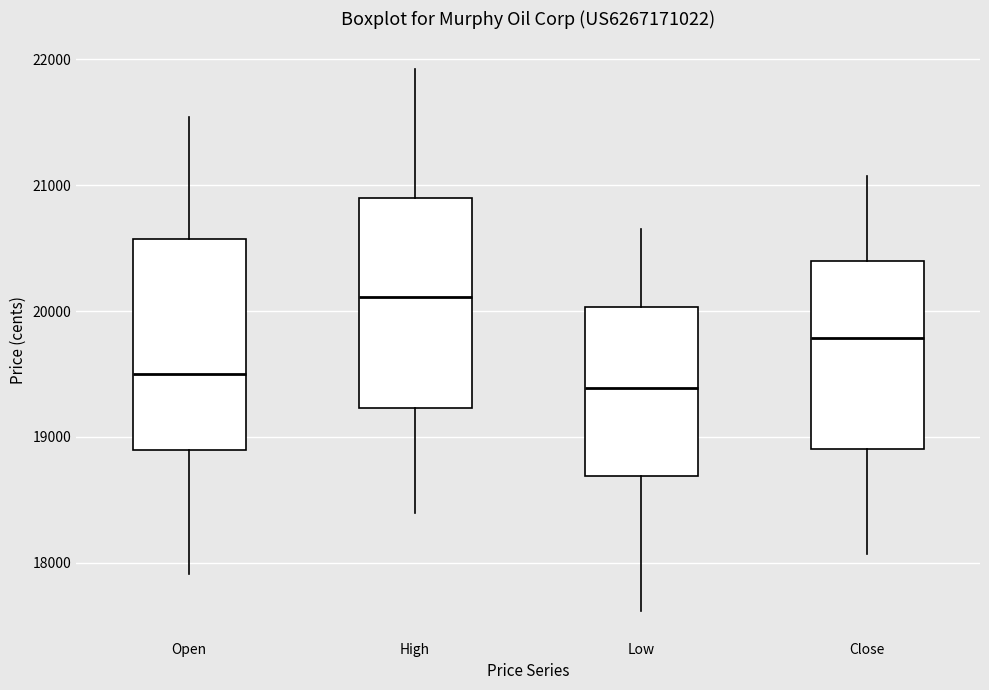

Which box's median line is the lowest?

Low